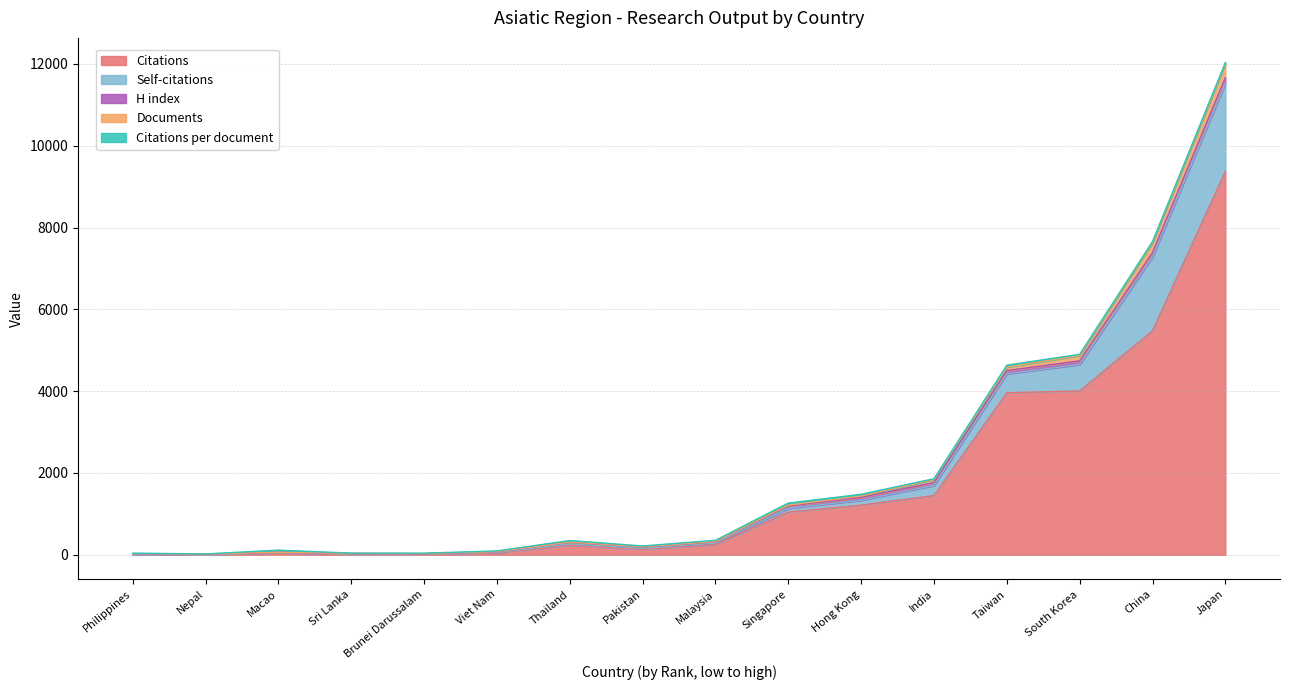

True or false: Citations has a value of 9375.0 at Japan.

True